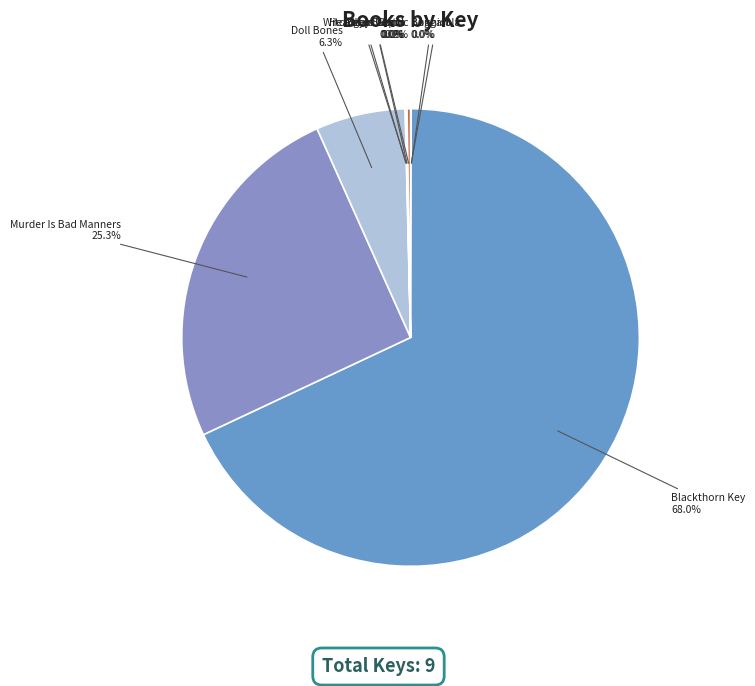

What is the largest slice in the pie chart?

Blackthorn Key